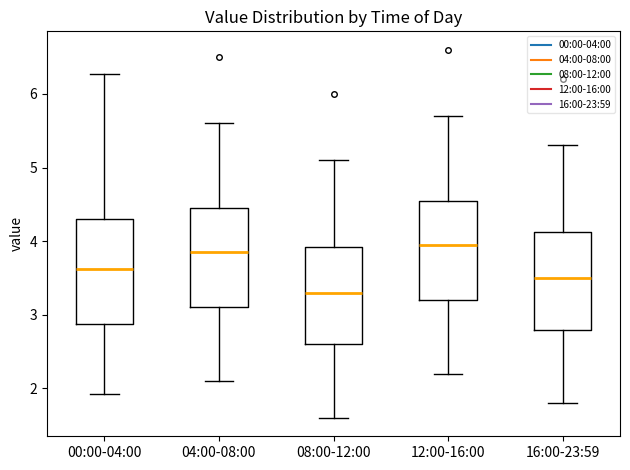

Reading left to right, read every box against the y-axis: the position of its median line, the range the box covers, and the ends of its whiskers. The values are not printed on the chart, so give them approximately, as read against the axis.

00:00-04:00: median 3.6, box 2.9 to 4.3, whiskers 1.9 to 6.3
04:00-08:00: median 3.9, box 3.1 to 4.5, whiskers 2.1 to 5.6
08:00-12:00: median 3.3, box 2.6 to 3.9, whiskers 1.6 to 5.1
12:00-16:00: median 4.0, box 3.2 to 4.6, whiskers 2.2 to 5.7
16:00-23:59: median 3.5, box 2.8 to 4.1, whiskers 1.8 to 5.3